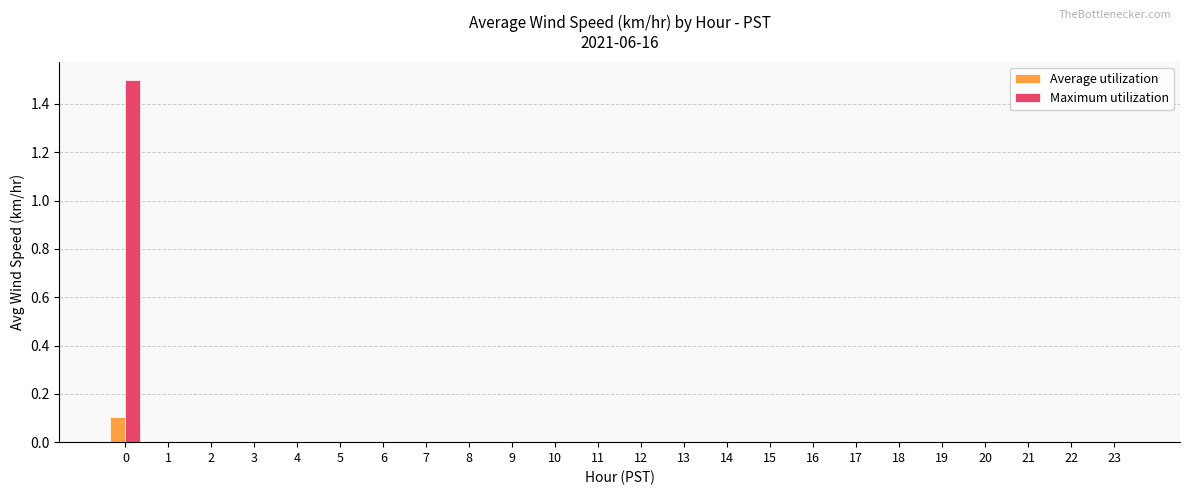

The value of Maximum utilization at 2 is 0.0. True or false?

True